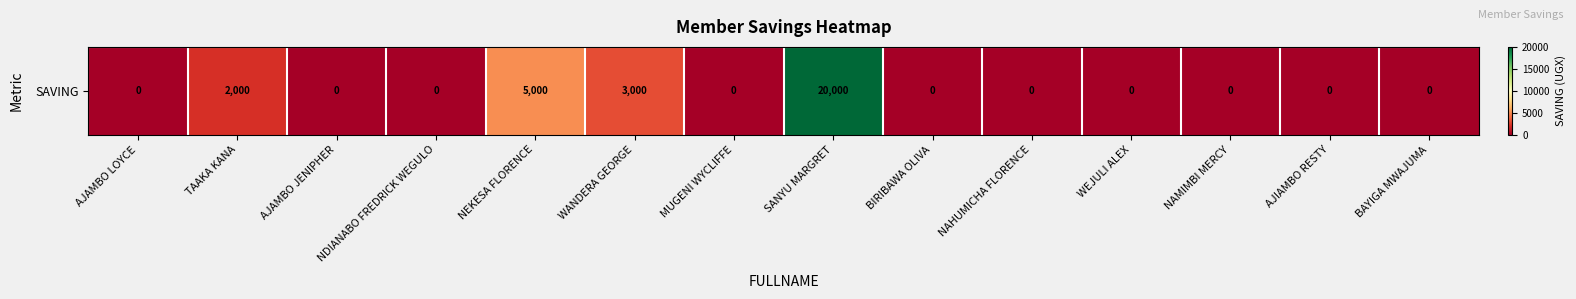

Reading right to left, transcribe all the data shown in this chart.

0	0	0	0	0	0	20000	0	3000	5000	0	0	2000	0